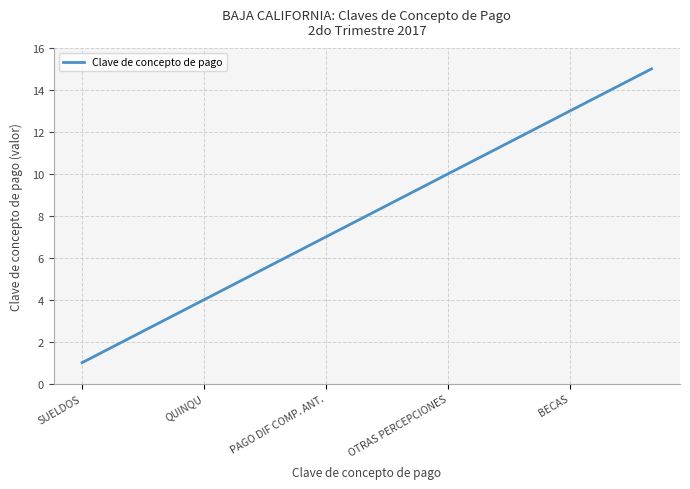

What is the greatest value displayed?

15